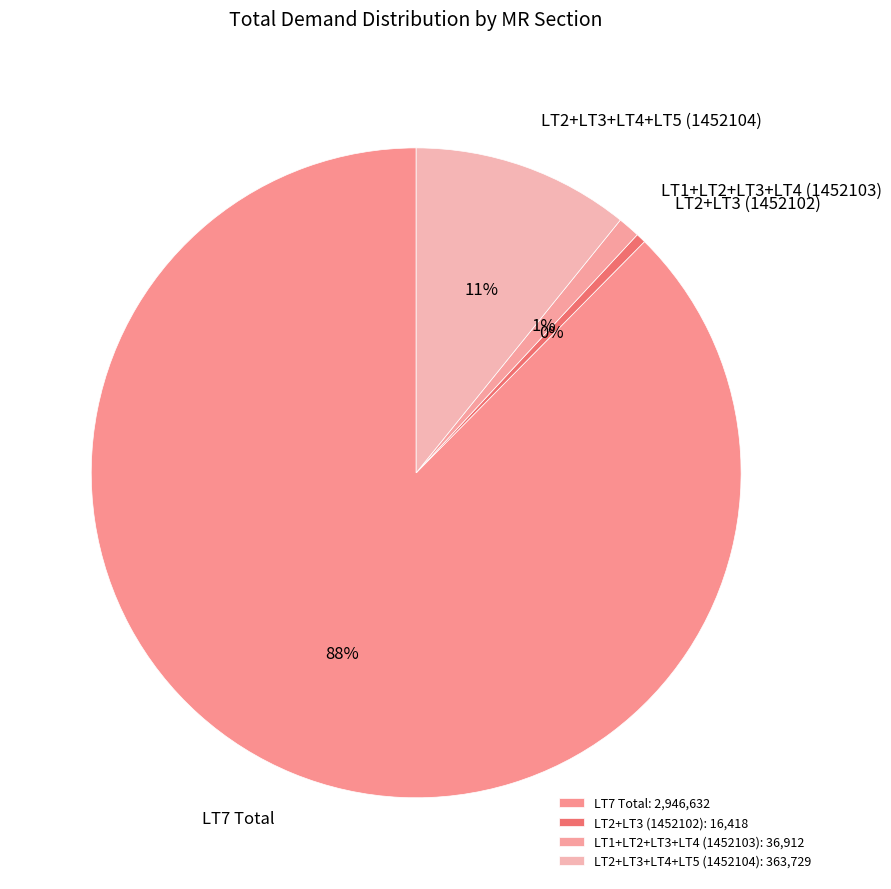

To the nearest percent, what is the difference between the LT2+LT3+LT4+LT5 (1452104) and LT1+LT2+LT3+LT4 (1452103) slice percentages?

10%